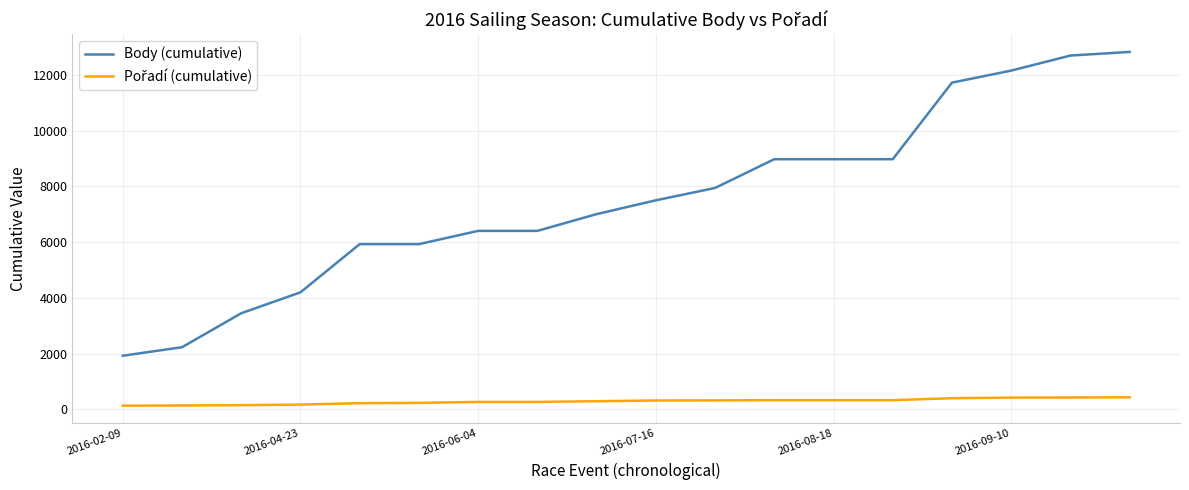

How many values in the Body (cumulative) series are below 7503?

9